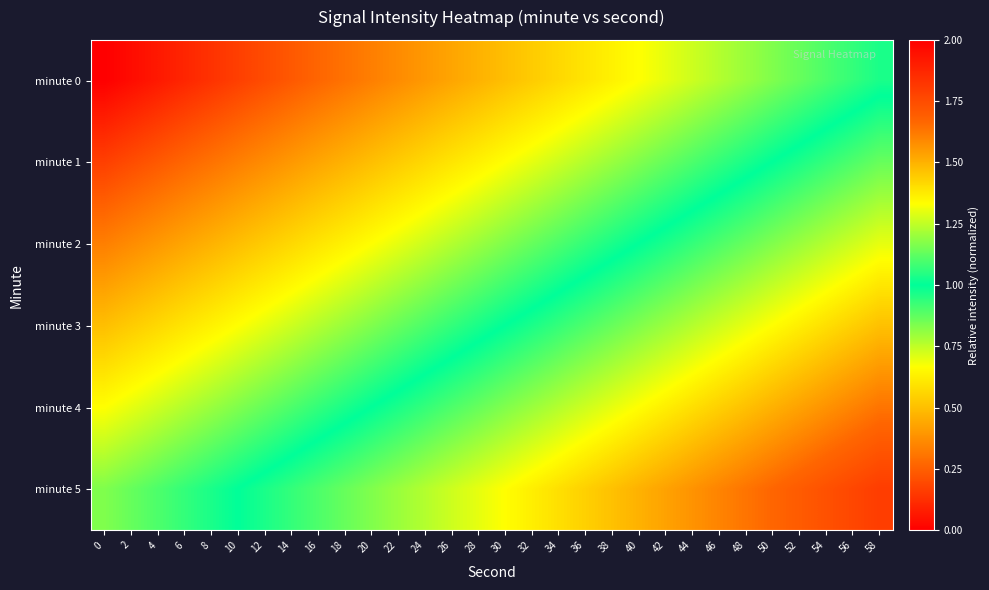

Reading right to left, what are all the values shown in this chart?

minute 0: 58=1.0	56=0.9	54=0.9	52=0.9	50=0.8	48=0.8	46=0.8	44=0.7	42=0.7	40=0.7	38=0.6	36=0.6	34=0.6	32=0.5	30=0.5	28=0.5	26=0.4	24=0.4	22=0.4	20=0.3	18=0.3	16=0.3	14=0.2	12=0.2	10=0.2	8=0.1	6=0.1	4=0.1	2=0.0	0=0.0
minute 1: 58=1.1	56=1.1	54=1.1	52=1.0	50=1.0	48=1.0	46=0.9	44=0.9	42=0.9	40=0.8	38=0.8	36=0.8	34=0.7	32=0.7	30=0.7	28=0.6	26=0.6	24=0.6	22=0.5	20=0.5	18=0.5	16=0.4	14=0.4	12=0.4	10=0.3	8=0.3	6=0.3	4=0.2	2=0.2	0=0.2
minute 2: 58=1.3	56=1.3	54=1.2	52=1.2	50=1.2	48=1.1	46=1.1	44=1.1	42=1.0	40=1.0	38=1.0	36=0.9	34=0.9	32=0.9	30=0.8	28=0.8	26=0.8	24=0.7	22=0.7	20=0.7	18=0.6	16=0.6	14=0.6	12=0.5	10=0.5	8=0.5	6=0.4	4=0.4	2=0.4	0=0.3
minute 3: 58=1.5	56=1.4	54=1.4	52=1.4	50=1.3	48=1.3	46=1.3	44=1.2	42=1.2	40=1.2	38=1.1	36=1.1	34=1.1	32=1.0	30=1.0	28=1.0	26=0.9	24=0.9	22=0.9	20=0.8	18=0.8	16=0.8	14=0.7	12=0.7	10=0.7	8=0.6	6=0.6	4=0.6	2=0.5	0=0.5
minute 4: 58=1.6	56=1.6	54=1.6	52=1.5	50=1.5	48=1.5	46=1.4	44=1.4	42=1.4	40=1.3	38=1.3	36=1.3	34=1.2	32=1.2	30=1.2	28=1.1	26=1.1	24=1.1	22=1.0	20=1.0	18=1.0	16=0.9	14=0.9	12=0.9	10=0.8	8=0.8	6=0.8	4=0.7	2=0.7	0=0.7
minute 5: 58=1.8	56=1.8	54=1.7	52=1.7	50=1.7	48=1.6	46=1.6	44=1.6	42=1.5	40=1.5	38=1.5	36=1.4	34=1.4	32=1.4	30=1.3	28=1.3	26=1.3	24=1.2	22=1.2	20=1.2	18=1.1	16=1.1	14=1.1	12=1.0	10=1.0	8=1.0	6=0.9	4=0.9	2=0.9	0=0.8